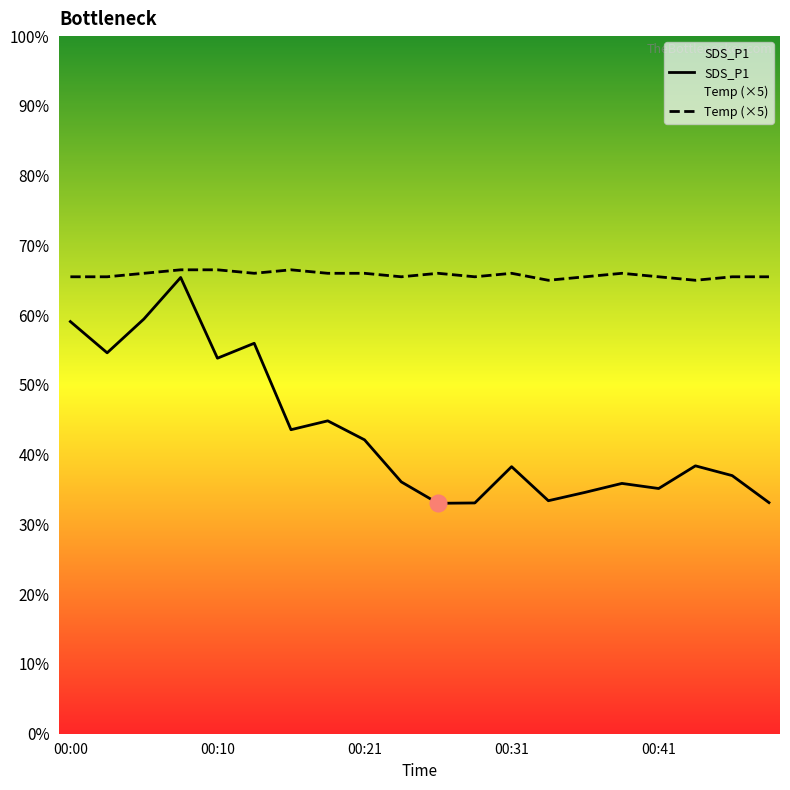

At 18, list the series in order from largest to smallest.

Temp (×5), SDS_P1